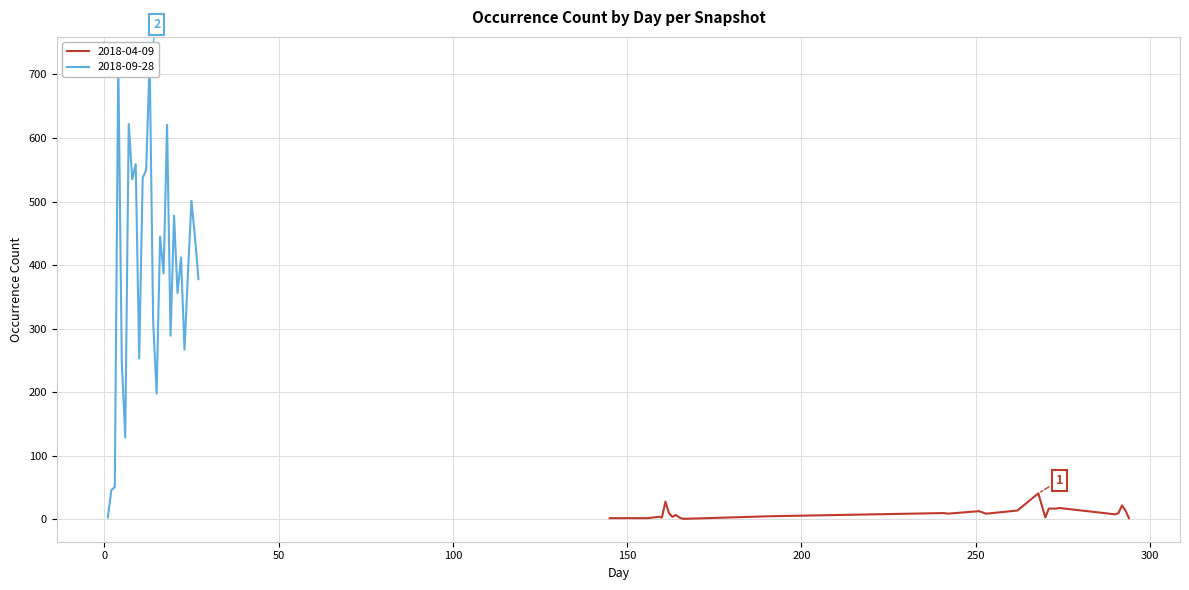

At how many categories does at least one series exceed 412?

12